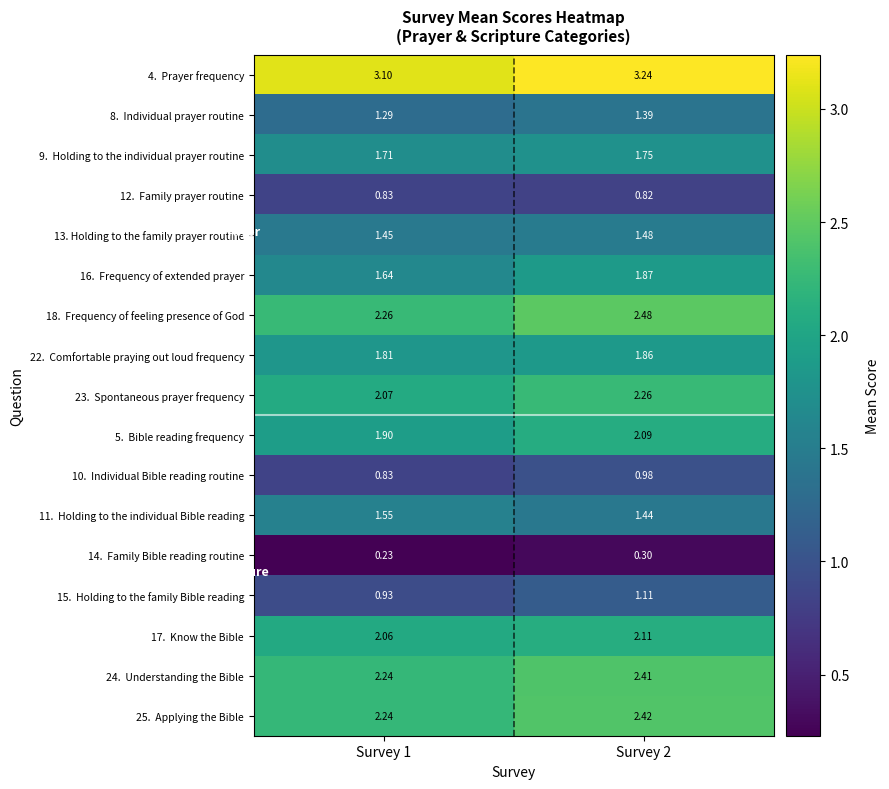

At Survey 1, list the series in order from largest to smallest.

4. Prayer frequency, 18. Frequency of feeling presence of God, 24. Understanding the Bible, 25. Applying the Bible, 23. Spontaneous prayer frequency, 17. Know the Bible, 5. Bible reading frequency, 22. Comfortable praying out loud frequency, 9. Holding to the individual prayer routine, 16. Frequency of extended prayer, 11. Holding to the individual Bible reading, 13. Holding to the family prayer routine, 8. Individual prayer routine, 15. Holding to the family Bible reading, 12. Family prayer routine, 10. Individual Bible reading routine, 14. Family Bible reading routine